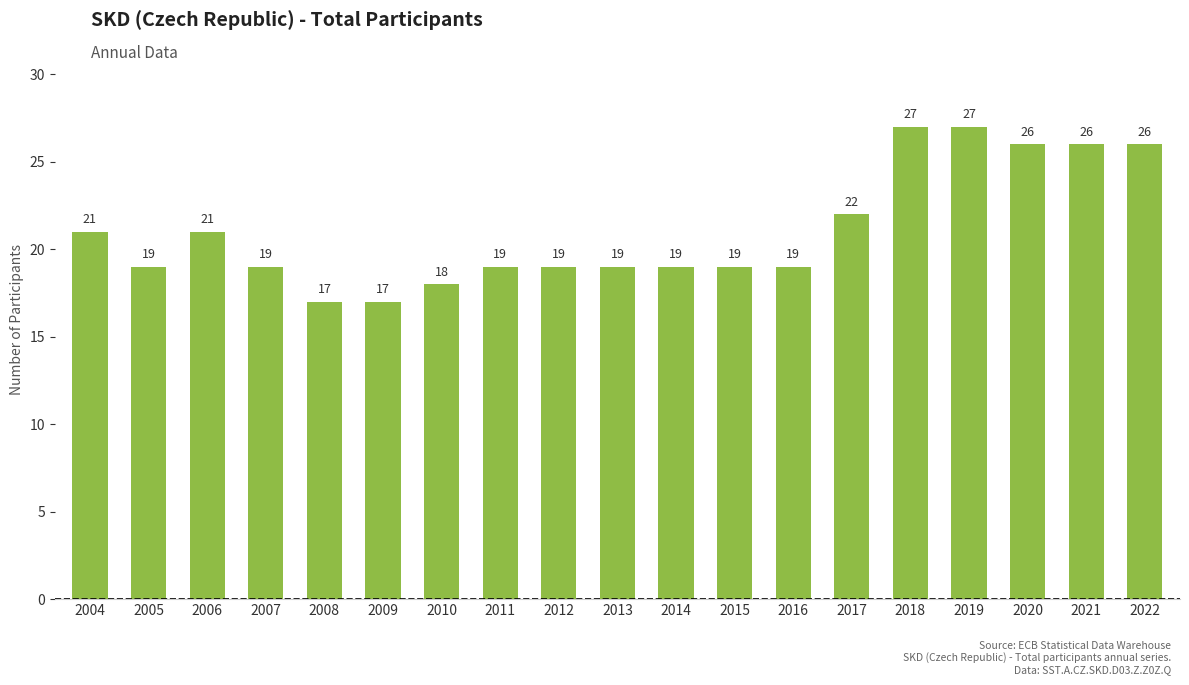

Reading left to right, what are all the values shown in this chart?

2004=21	2005=19	2006=21	2007=19	2008=17	2009=17	2010=18	2011=19	2012=19	2013=19	2014=19	2015=19	2016=19	2017=22	2018=27	2019=27	2020=26	2021=26	2022=26